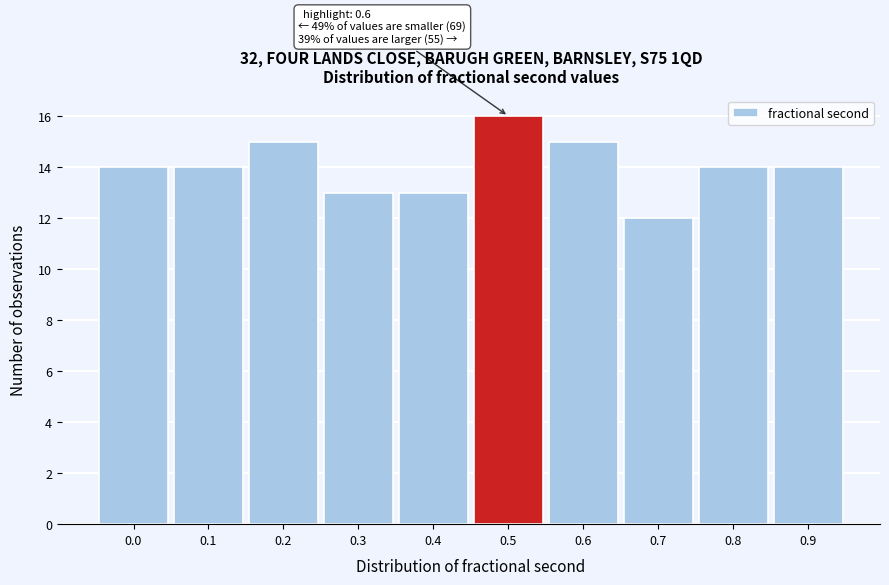

Reading left to right, transcribe all the data shown in this chart.

14	14	15	13	13	16	15	12	14	14